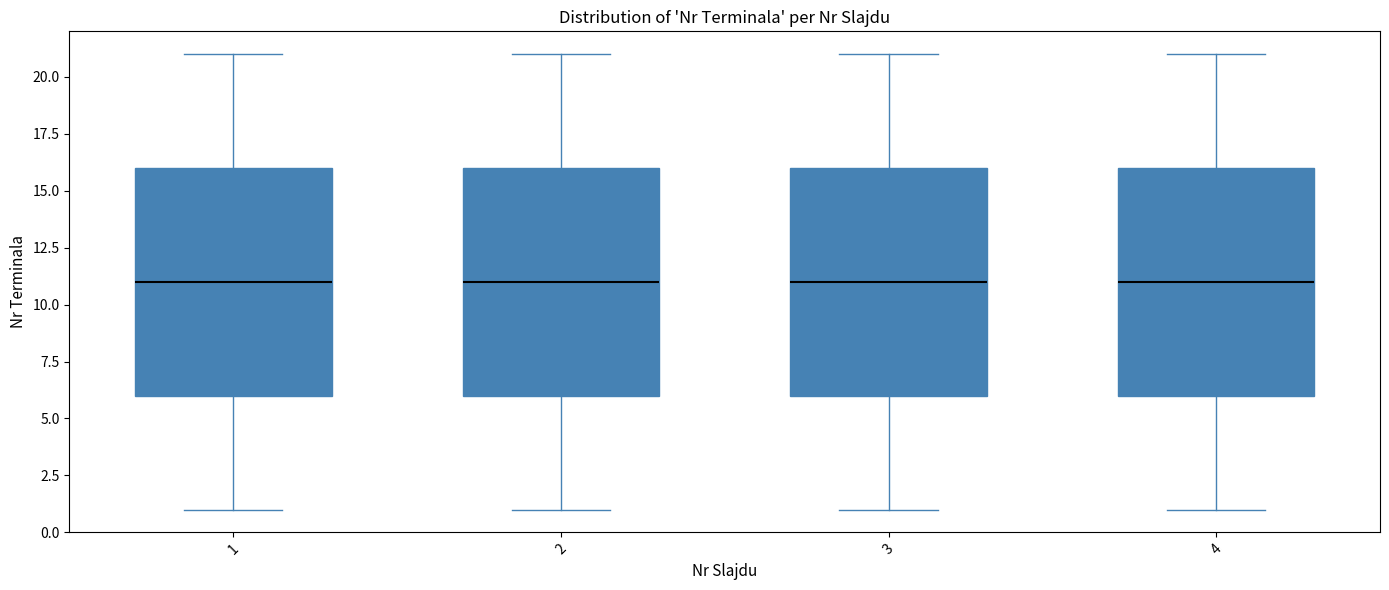

Where does the upper whisker of the box at x = 4 end on the y-axis? The values are not printed on the chart, so give them approximately, as read against the axis.

21